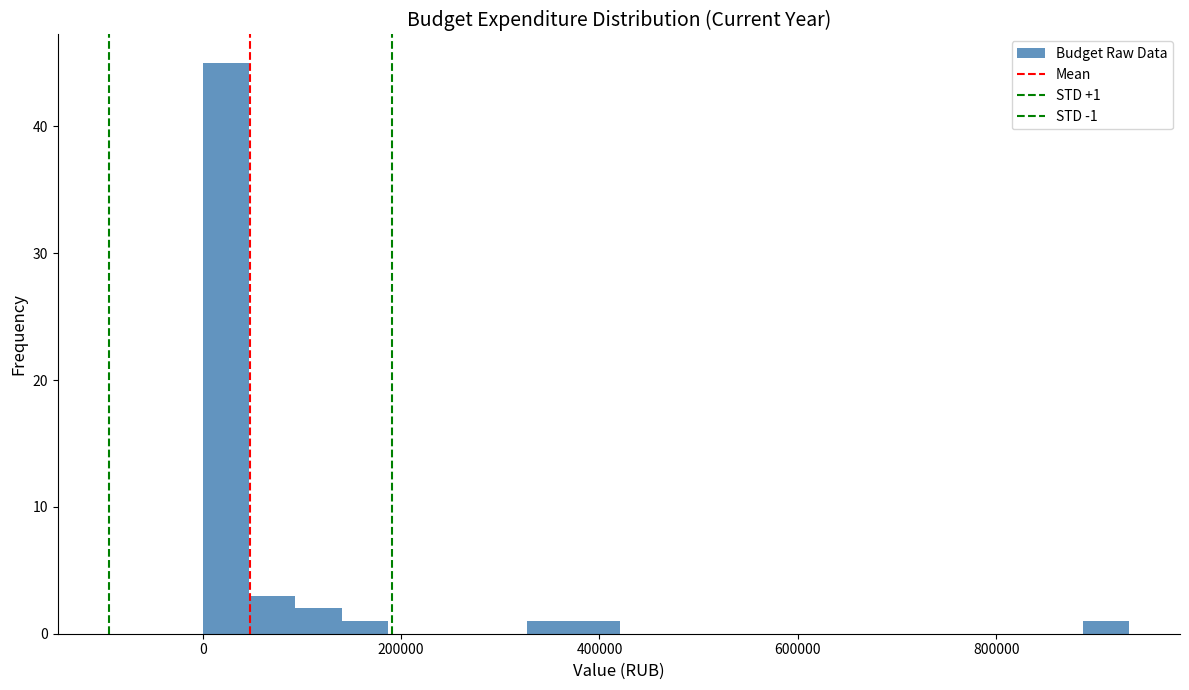

Read against the x-axis, roughly where is the centre of the tallest bar?

20000